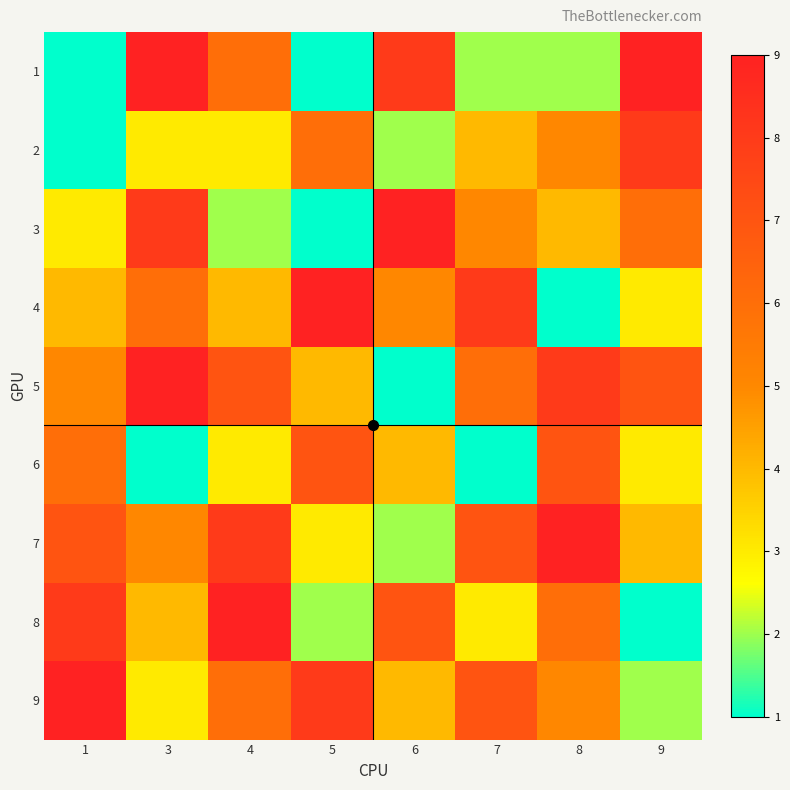

What is the smallest value displayed?

1